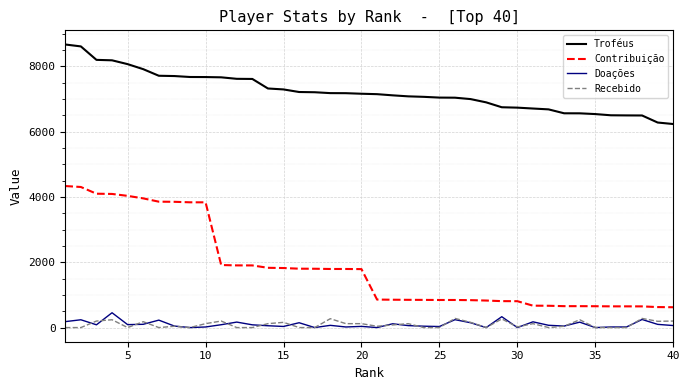

Which series has the largest range (max minus min)?

Contribuição